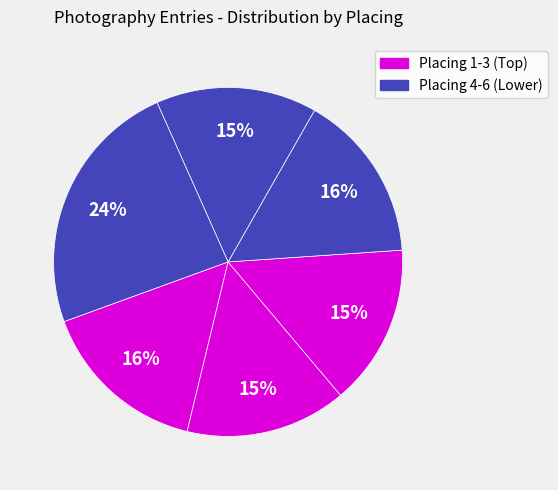

To the nearest percent, what is the difference between the largest and smallest slice percentages?

9%